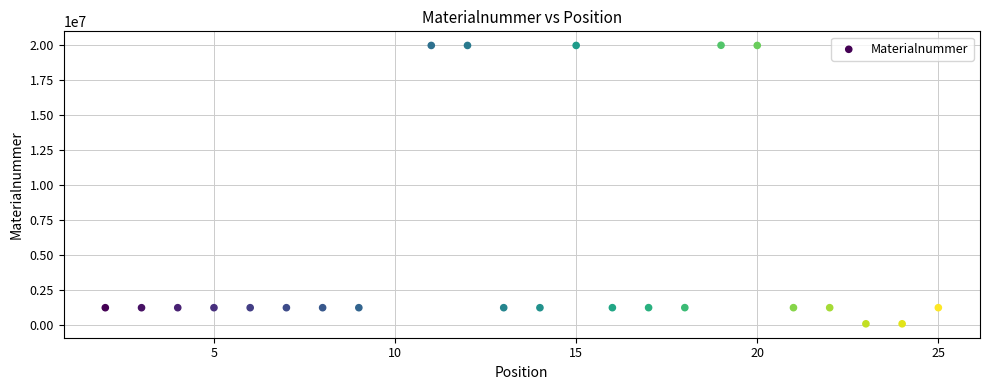

What is the range of Y values (max minus min)?

19947946